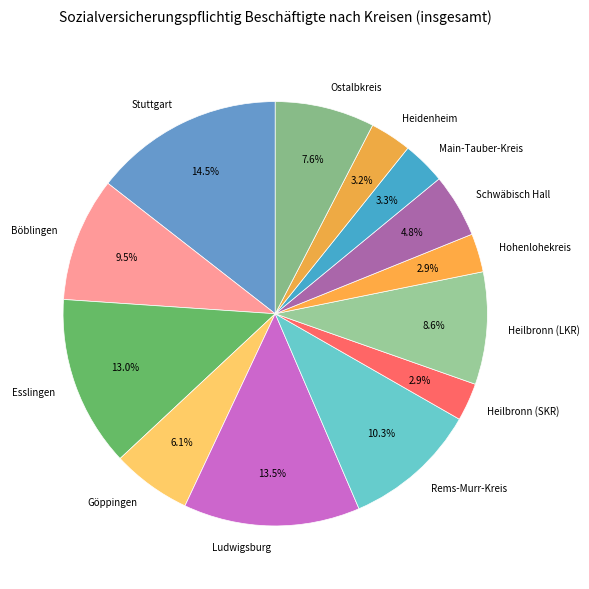

The Stuttgart slice represents 2% of the pie. True or false?

False